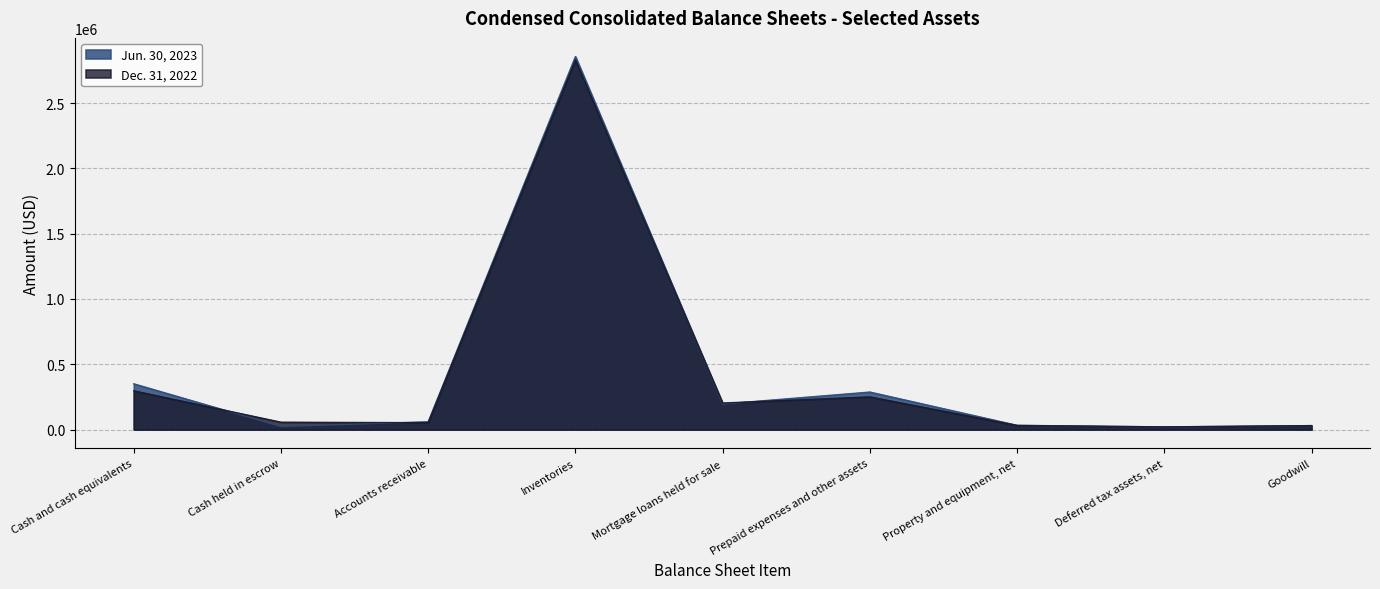

What are all the series names shown in the legend?

Jun. 30, 2023, Dec. 31, 2022